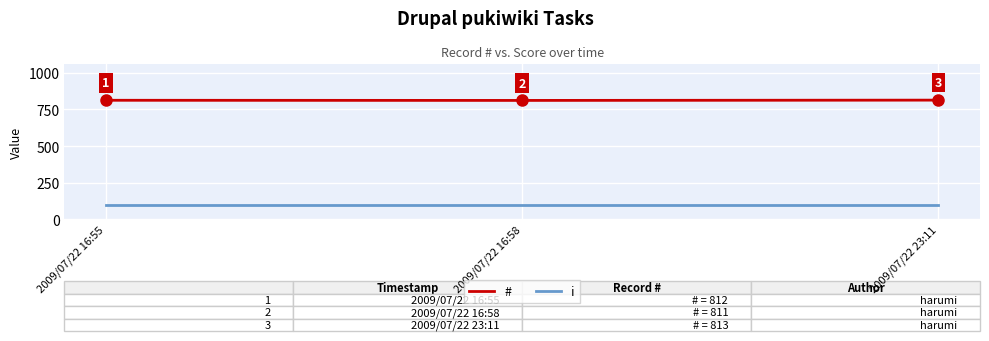

Which category has the highest value in the # series?

2009/07/22 23:11